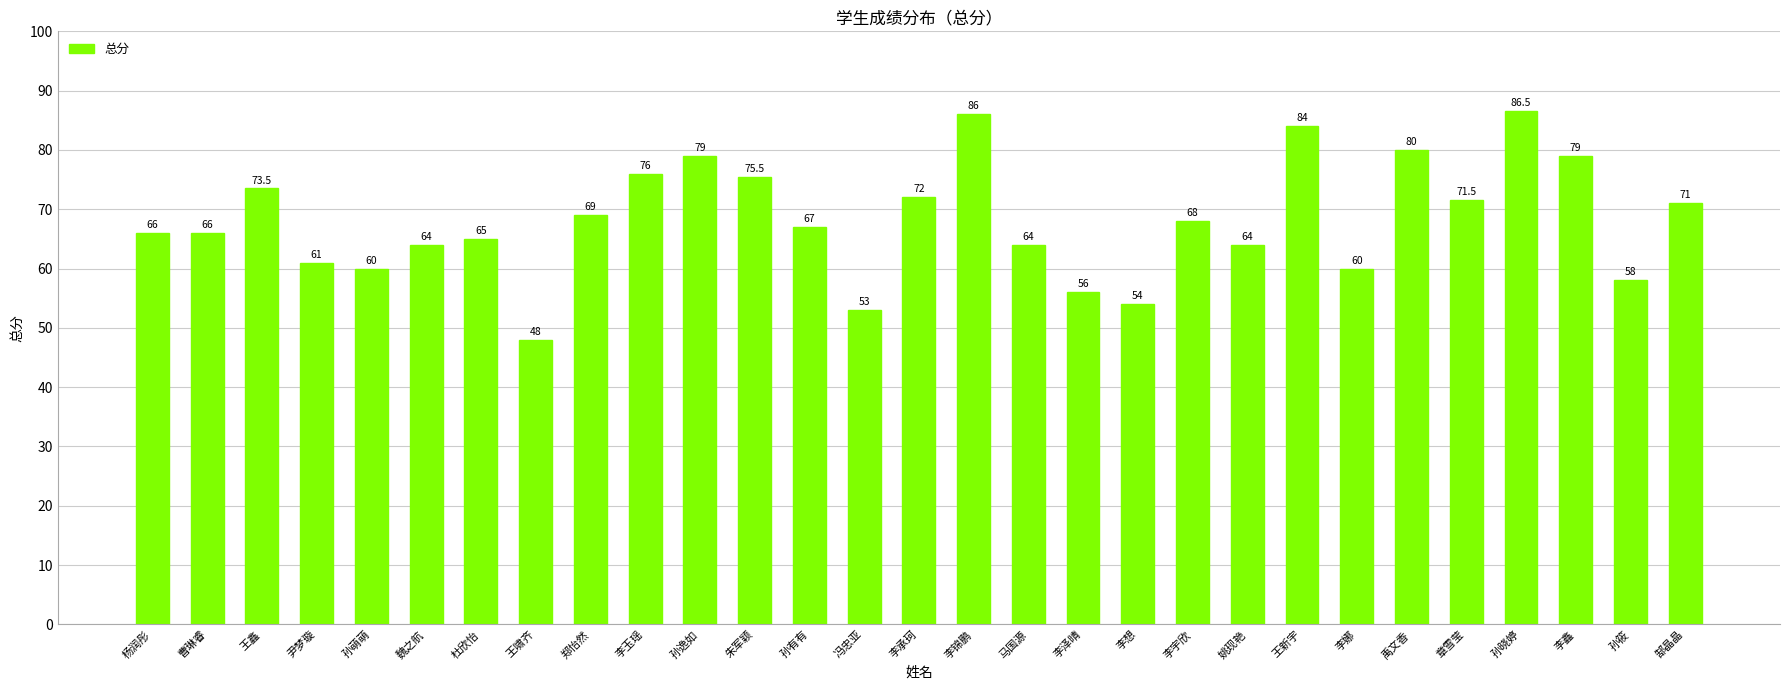

What is the greatest value displayed?

86.5